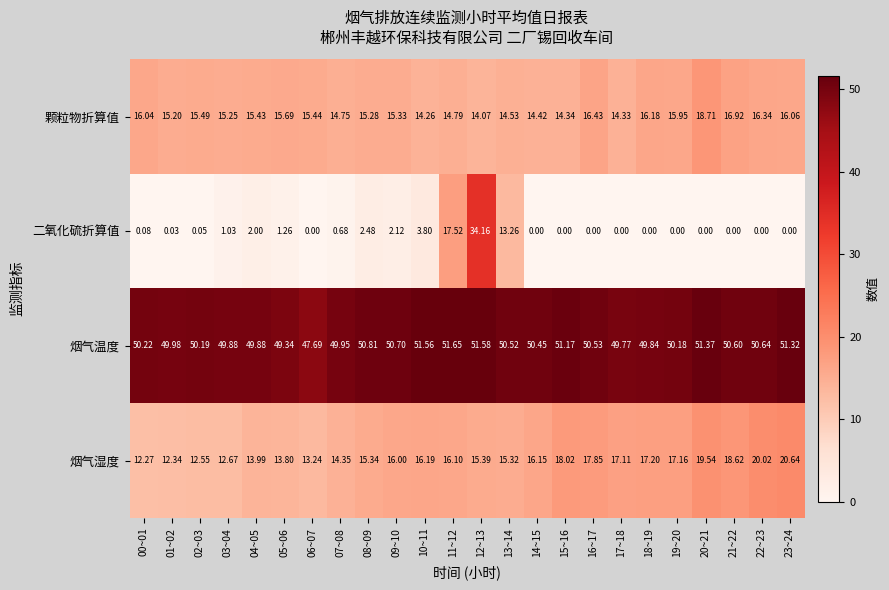

Which series has the largest range (max minus min)?

二氧化硫折算值